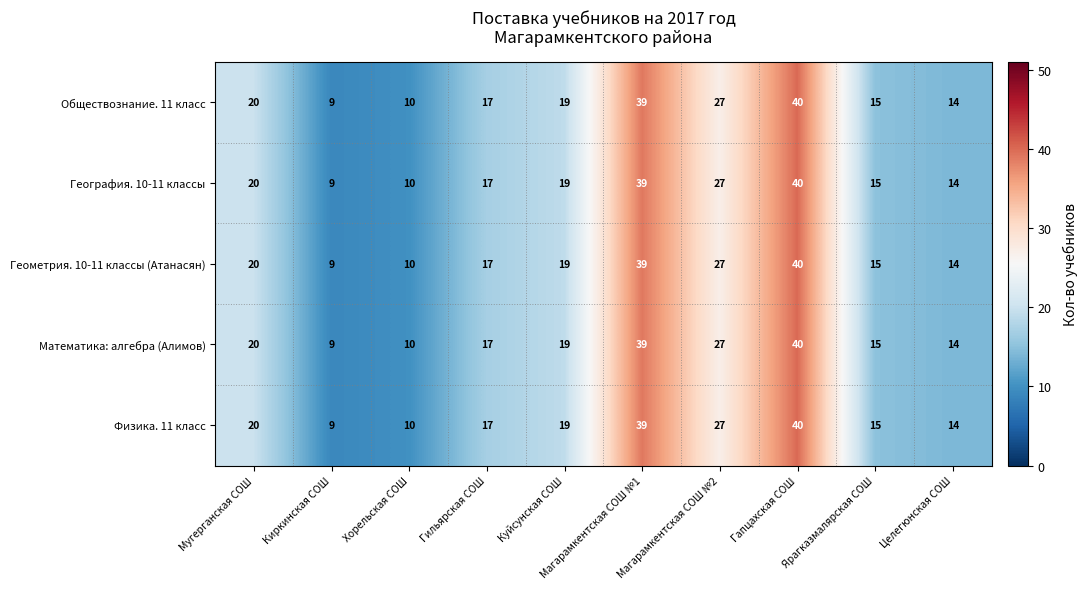

Where is География. 10-11 классы nearest to the value 24?

Магарамкентская СОШ №2